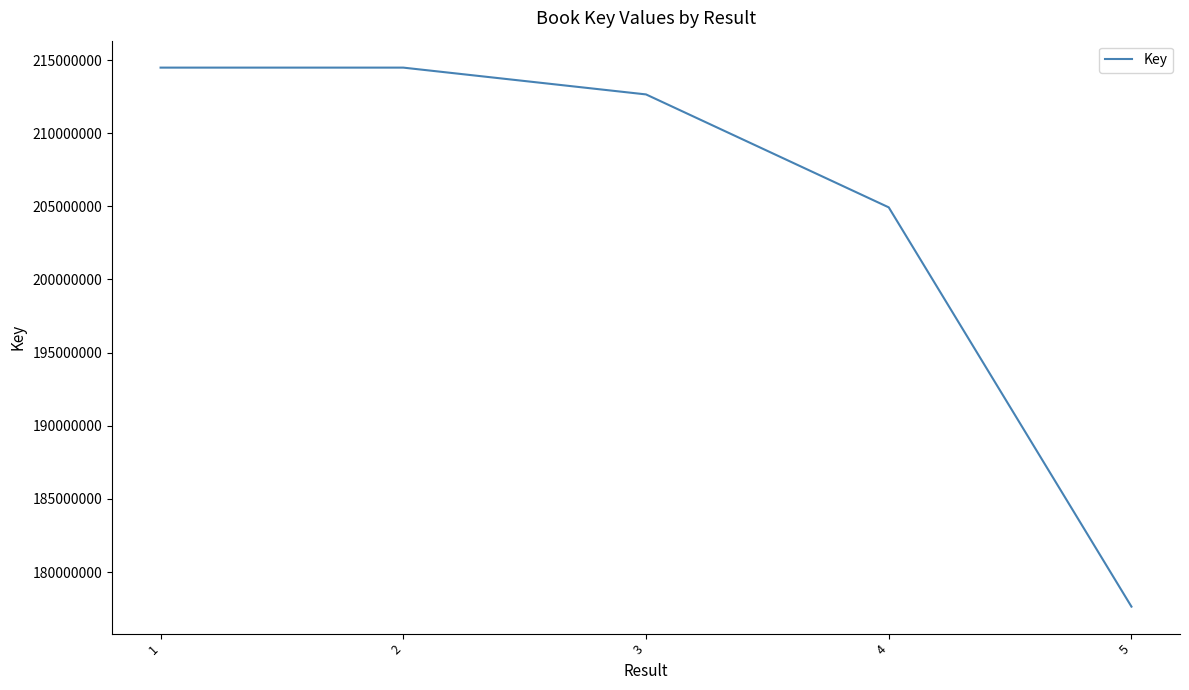

What is the smallest value displayed?

177633198